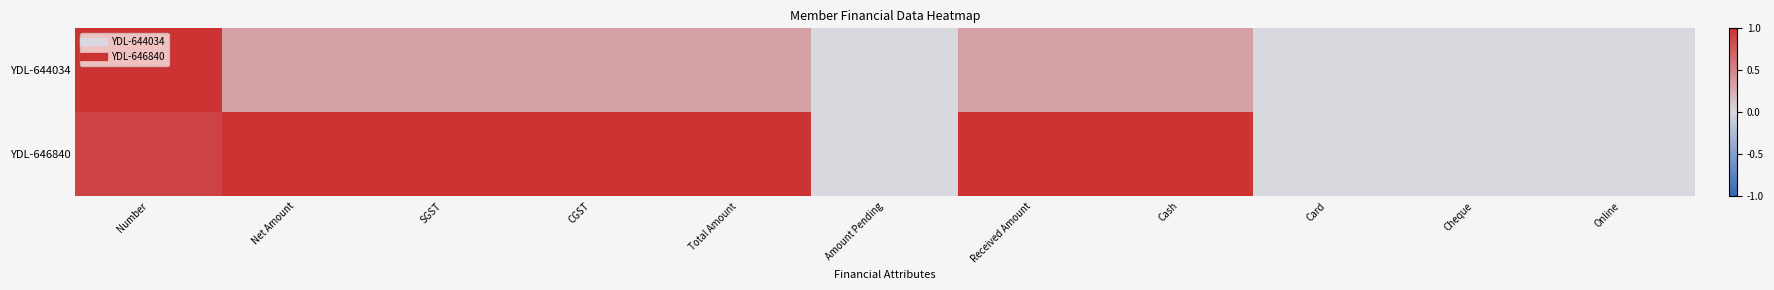

Which series has the largest range (max minus min)?

YDL-644034